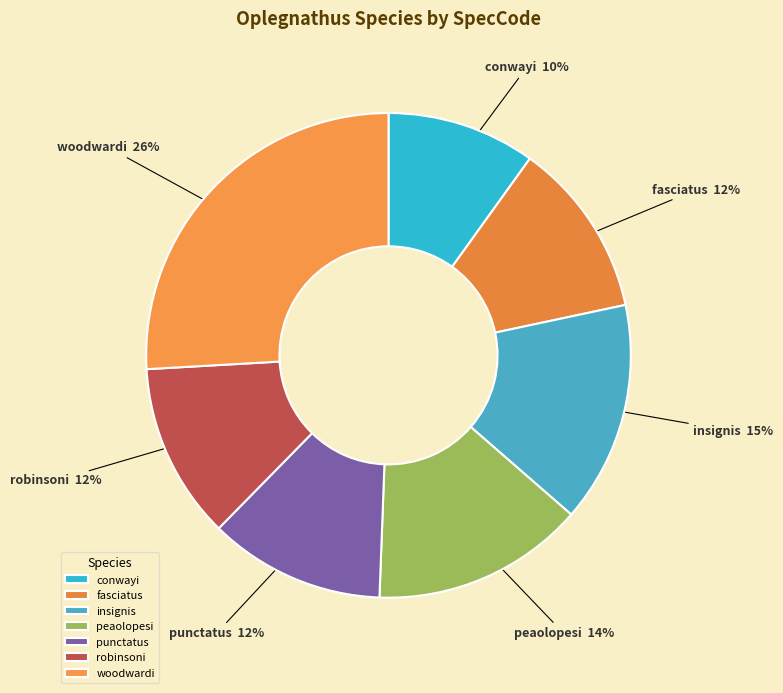

Combined, do fasciatus and punctatus account for over 50%?

No